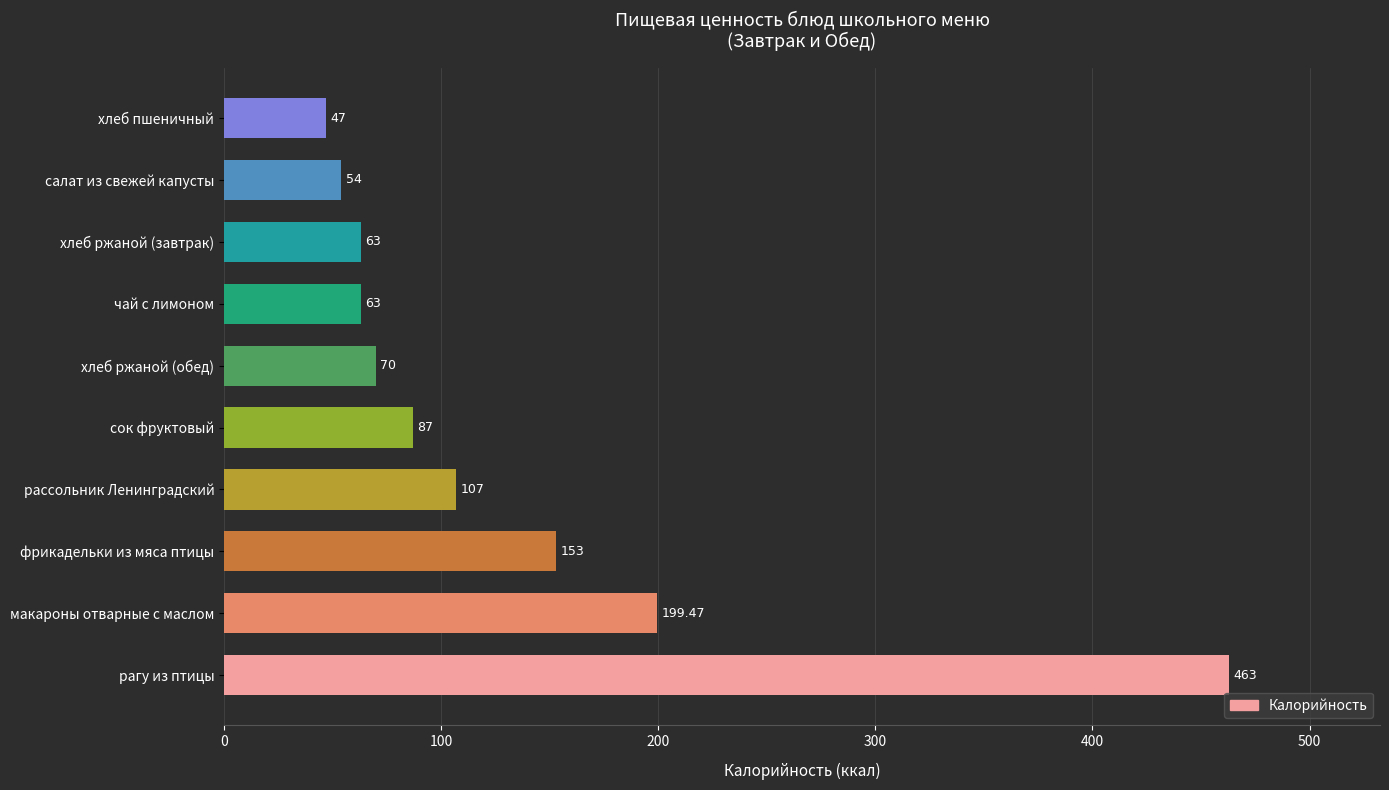

Approximately how many times larger is the value at хлеб ржаной (обед) compared to рассольник Ленинградский?

0.7